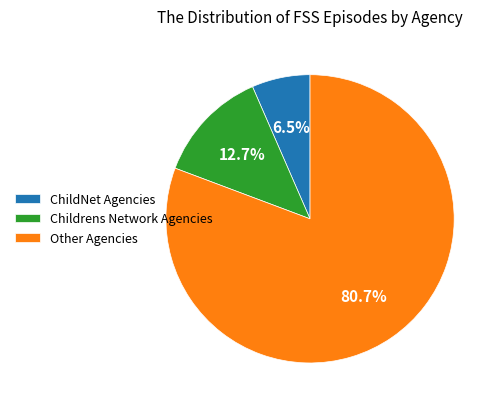

To the nearest percent, what is the difference between the largest and smallest slice percentages?

74%